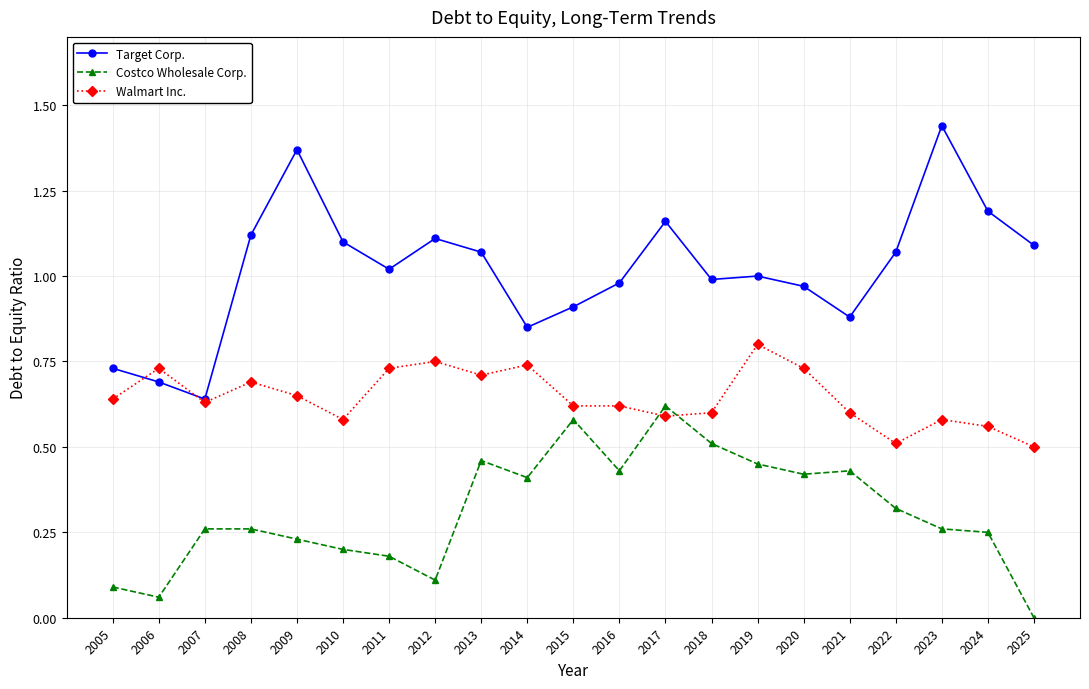

True or false: Target Corp. has more than 0 points higher than both neighbors.

True